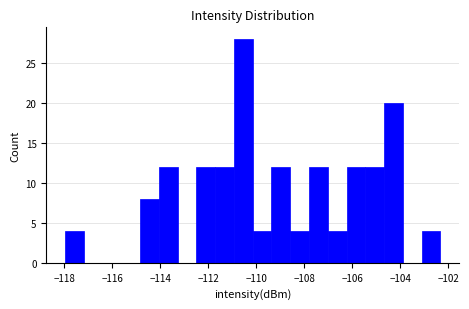

Around what value on the x-axis is the tallest bar? Give the approximate position of its centre, as read against the axis.

-110.6